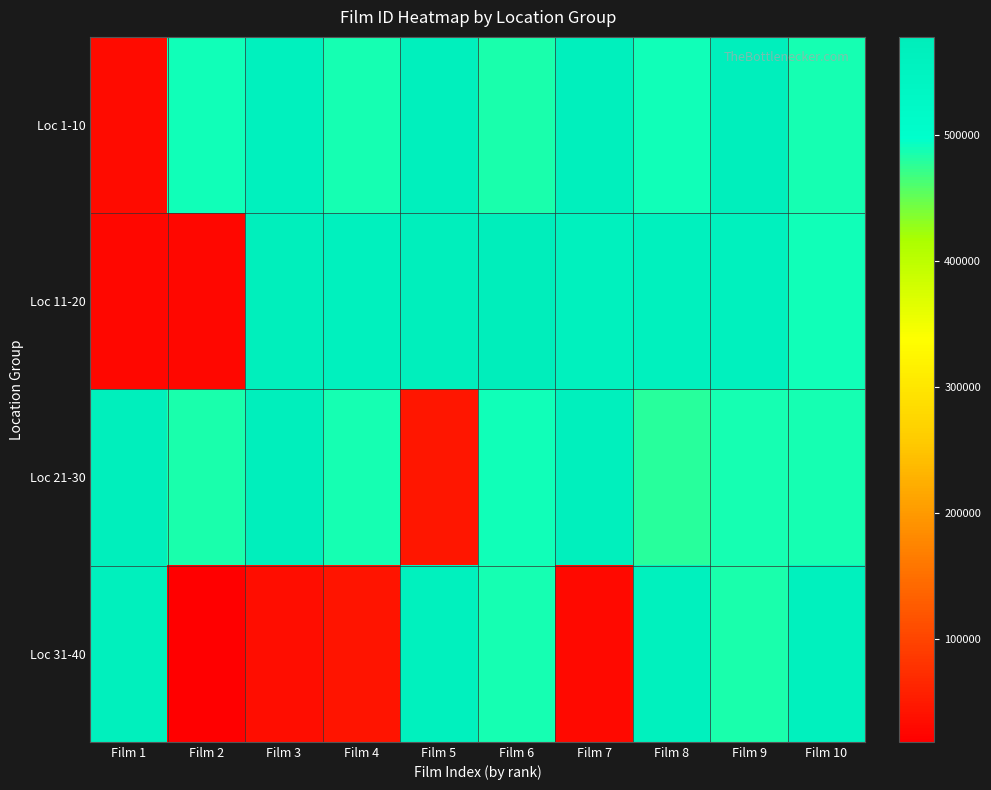

At which category does the chart reach its minimum across all series?

Film 2